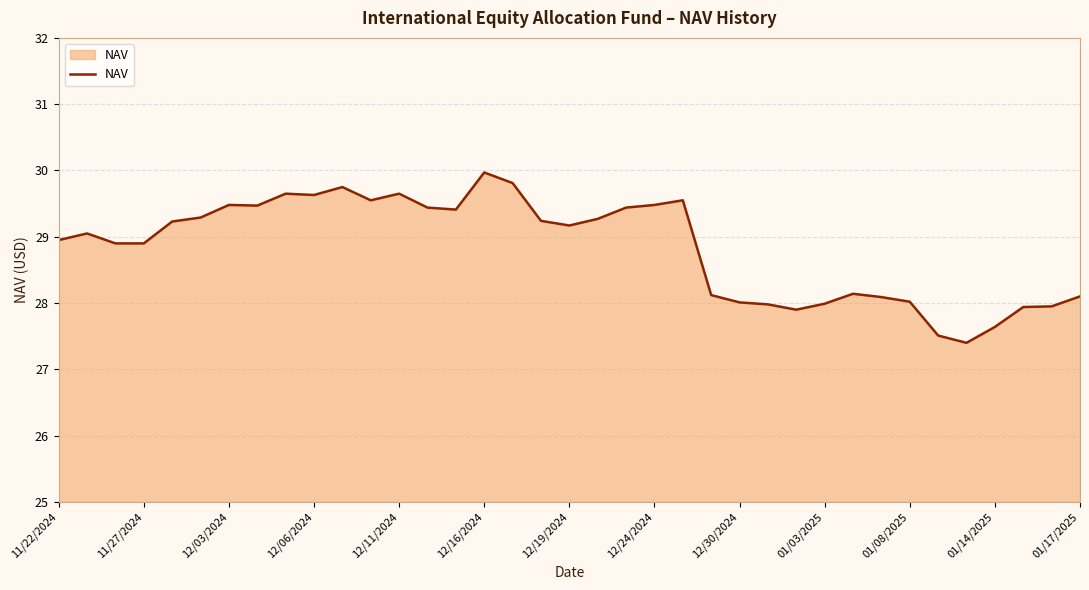

How many lines are shown in the chart?

1